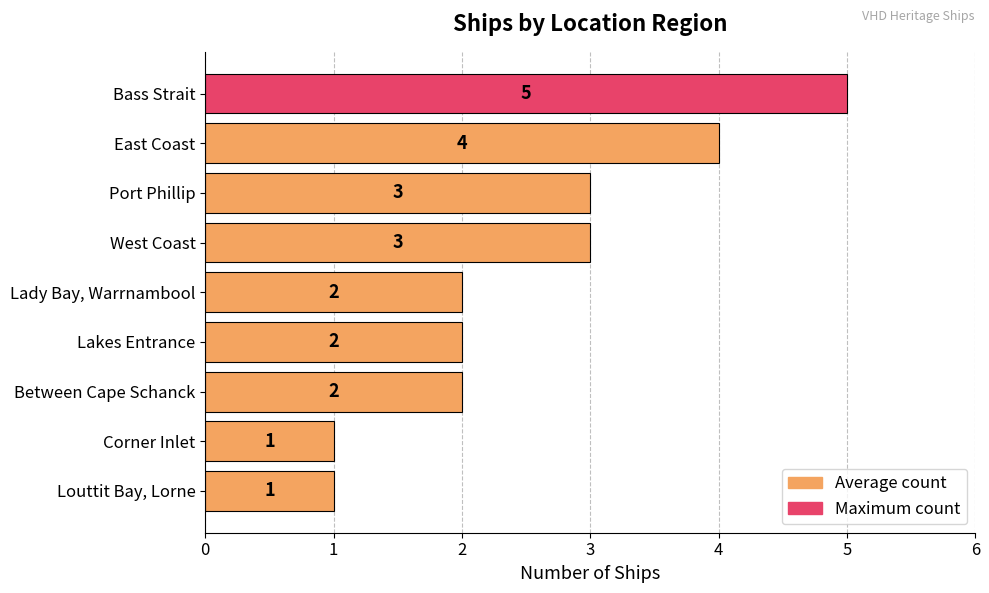

What is the maximum value shown in the chart?

5